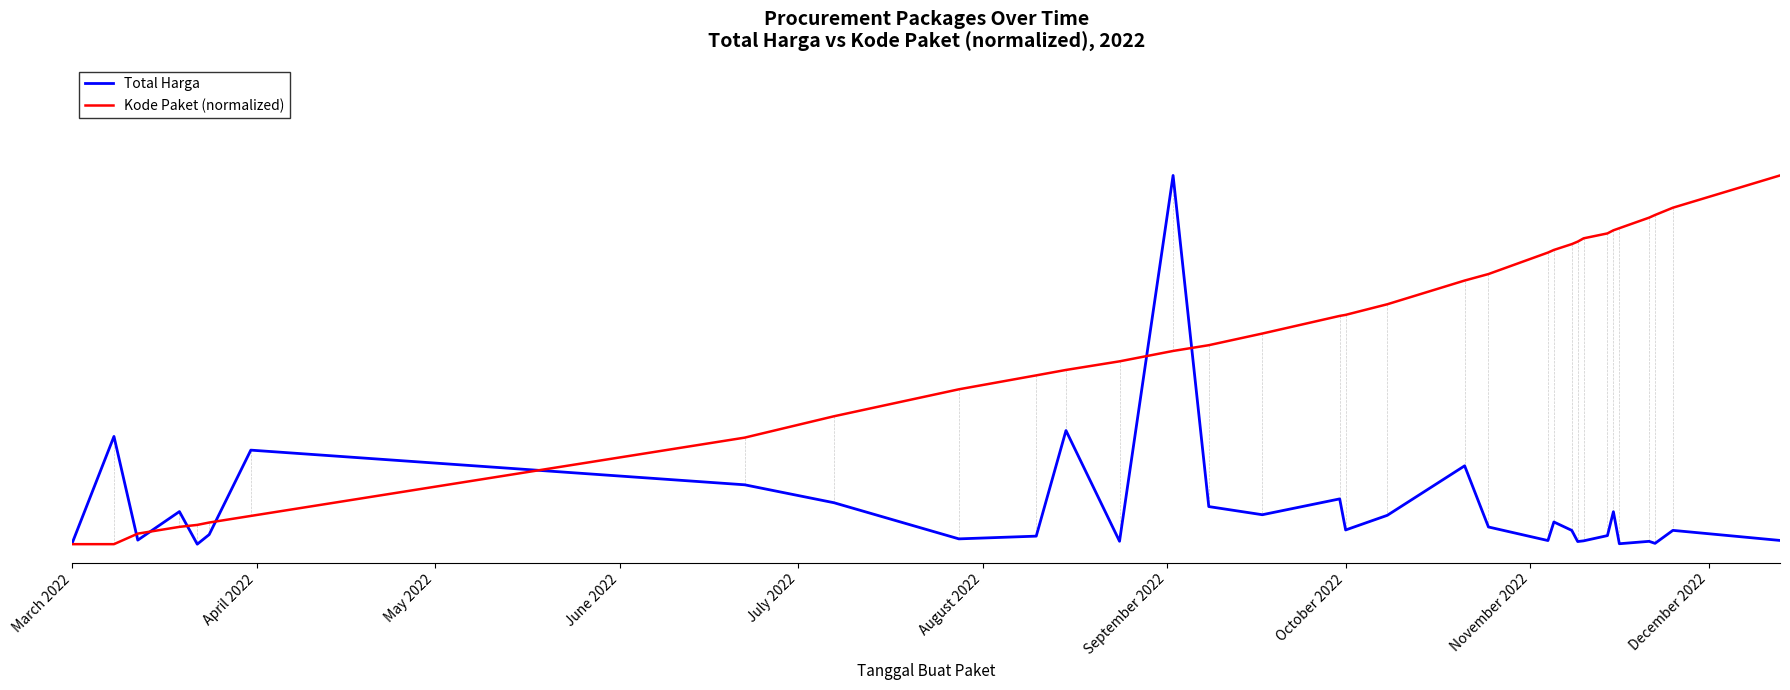

What is the maximum value shown in the chart?

1.0